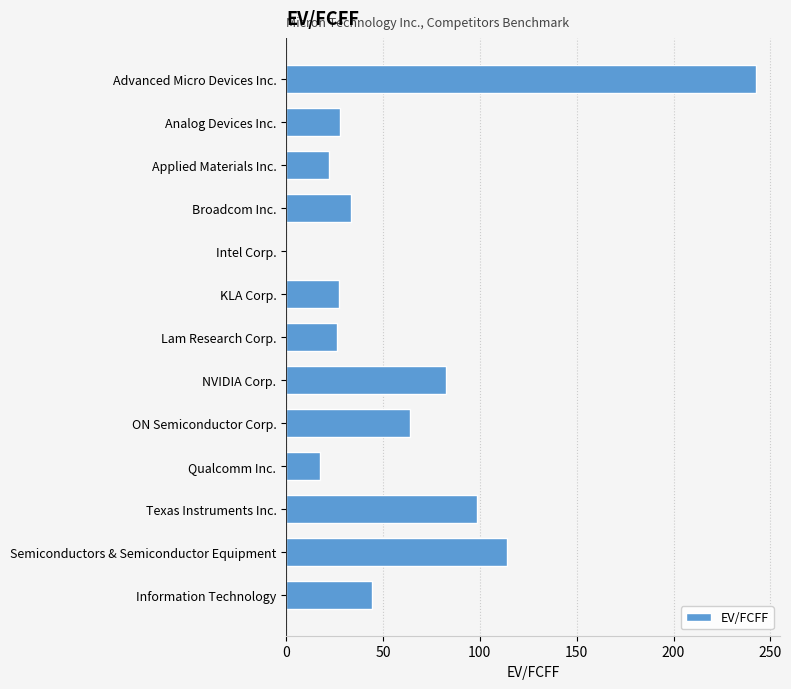

What is the sum of all values?

801.1